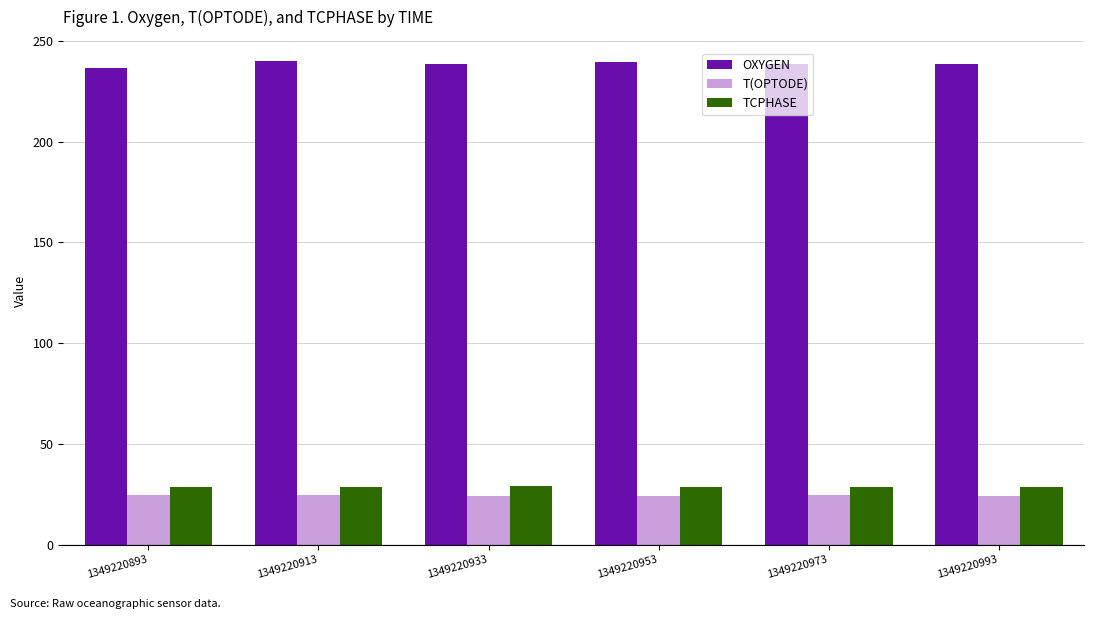

What is the spread (max minus min) of values at 1349220973?

214.2